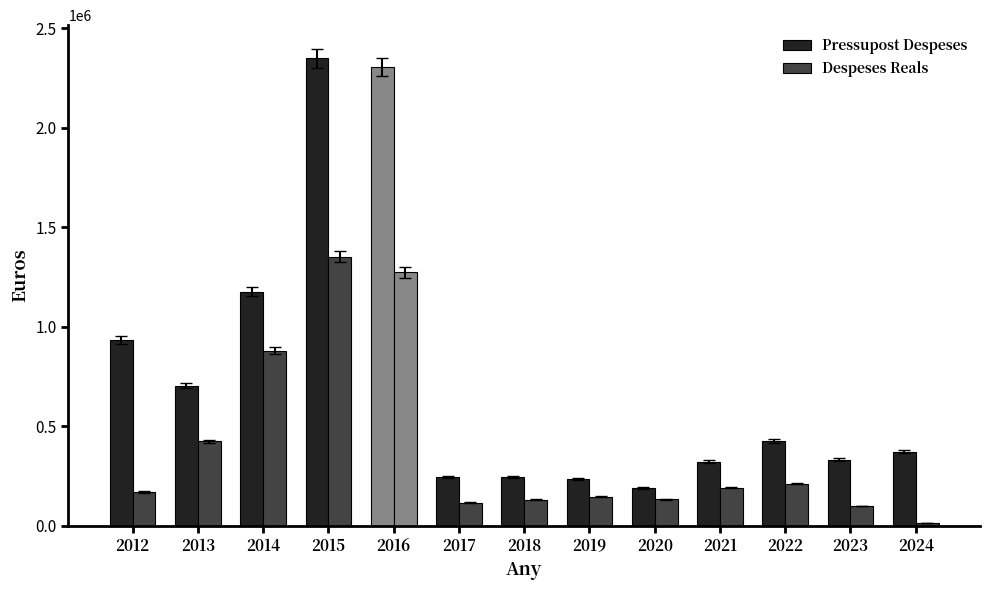

Rank the series by their maximum value, from lowest to highest.

Despeses Reals, Pressupost Despeses